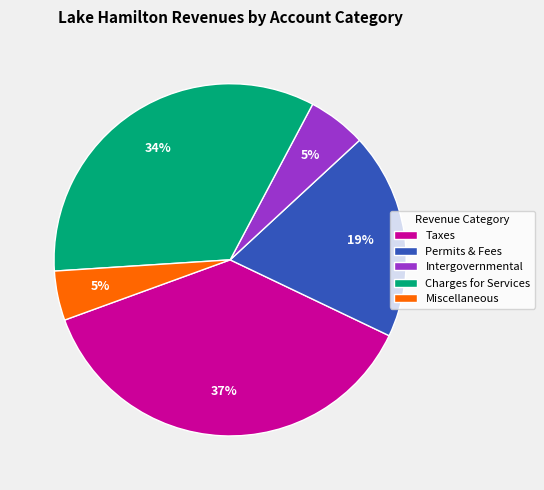

To the nearest percent, what is the combined percentage of Miscellaneous and Intergovernmental?

10%